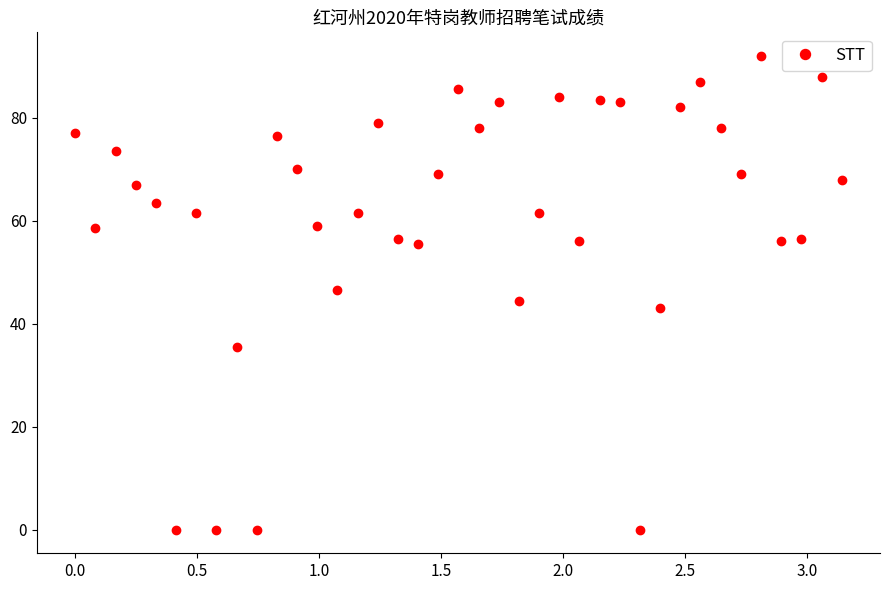

What is the value of the 21st point from the left?

78.0